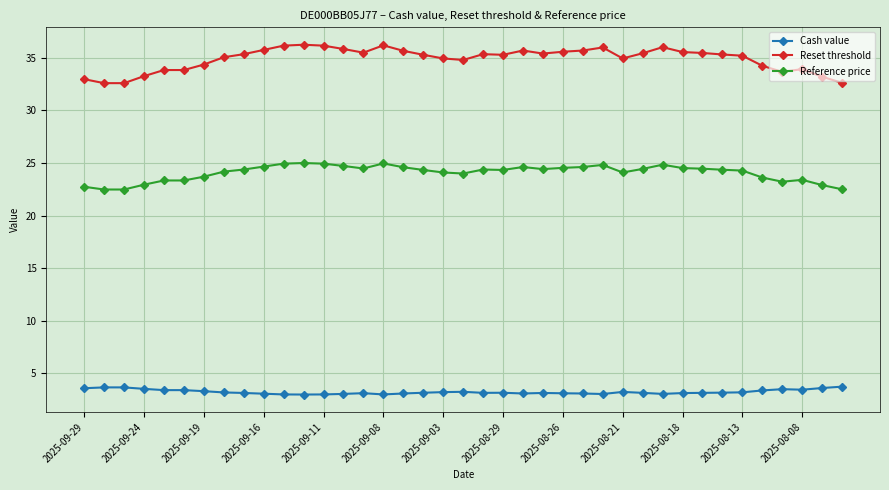

True or false: Reference price has more than 1 points higher than both neighbors.

True